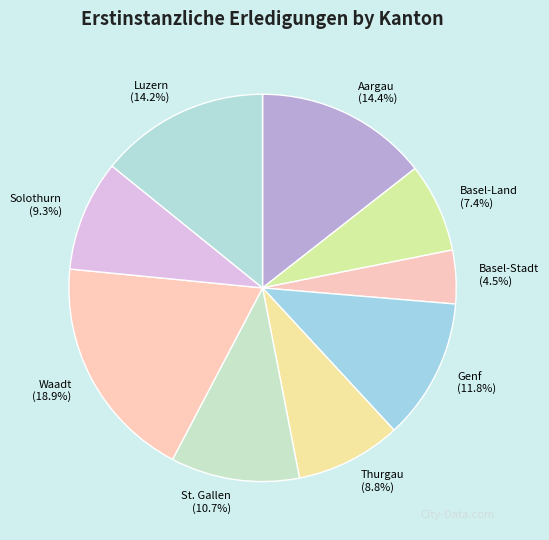

To the nearest percent, what is the difference between the Basel-Land and Basel-Stadt slice percentages?

3%